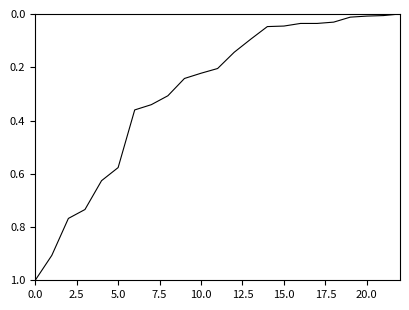

What is the greatest value displayed?

1.0